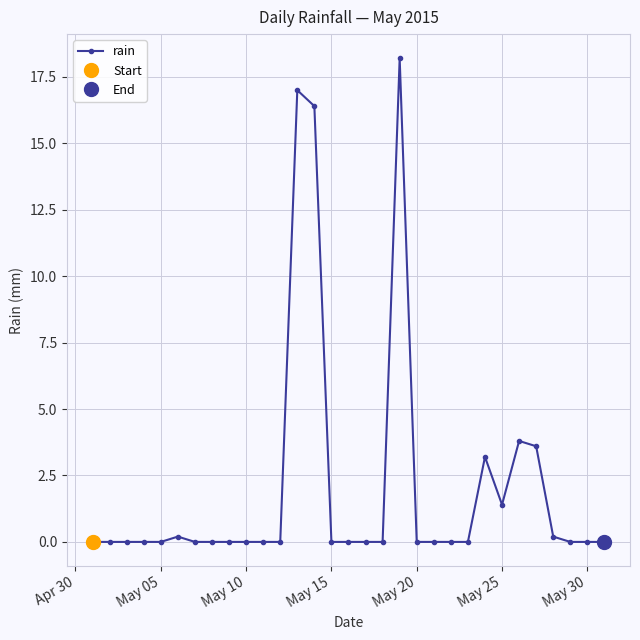

How many series are shown in this chart?

1